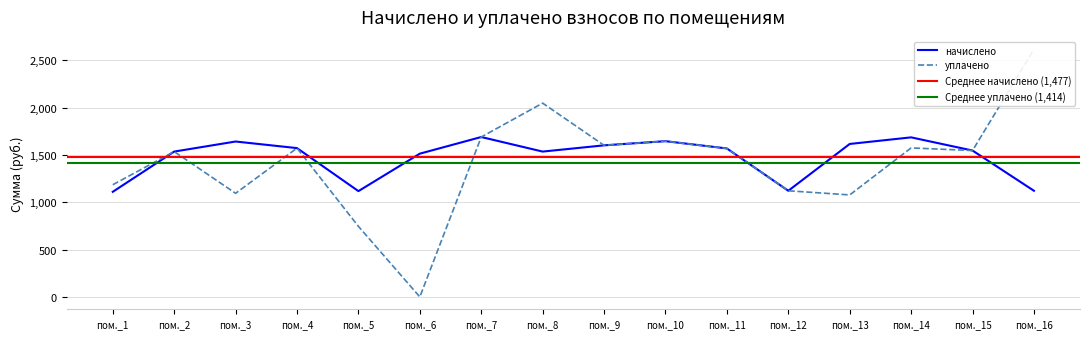

Is this an area chart (filled region under the line)?

No